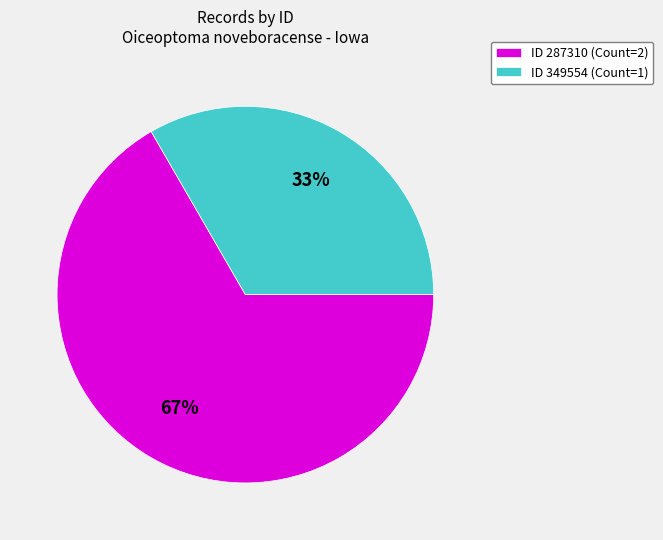

To the nearest percent, what percentage of the pie is ID 287310 (Count=2)?

67%